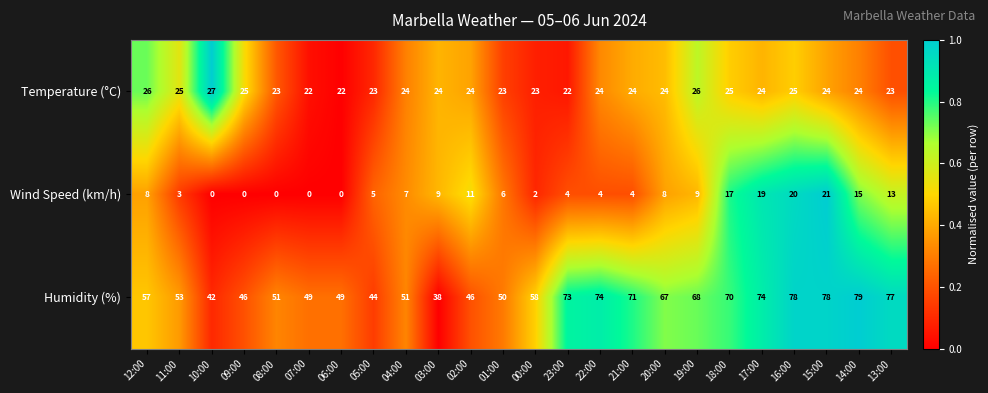

Between 10:00 and 14:00, which series saw the biggest shift?

Humidity (%)